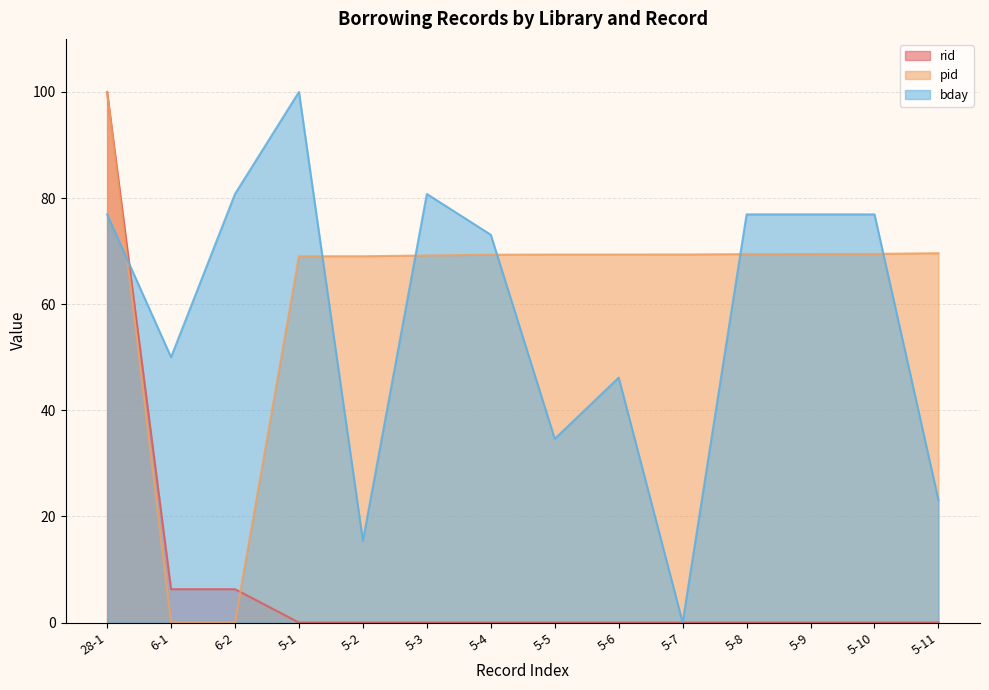

True or false: pid and rid cross at least once.

True